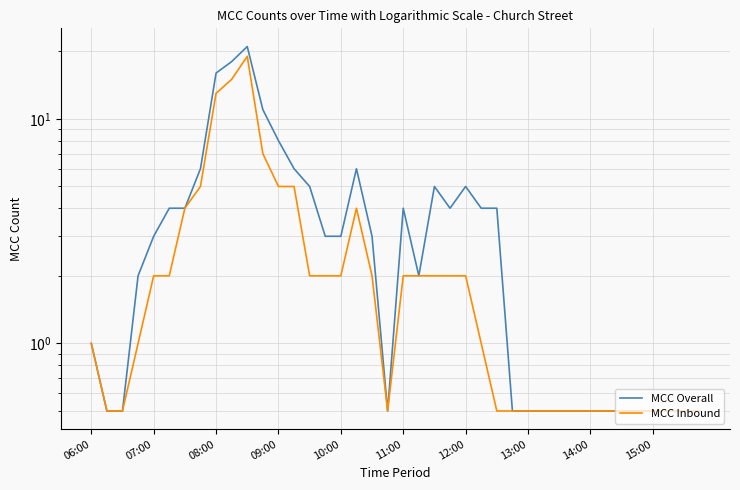

Read the MCC Overall value at 13.

6.0